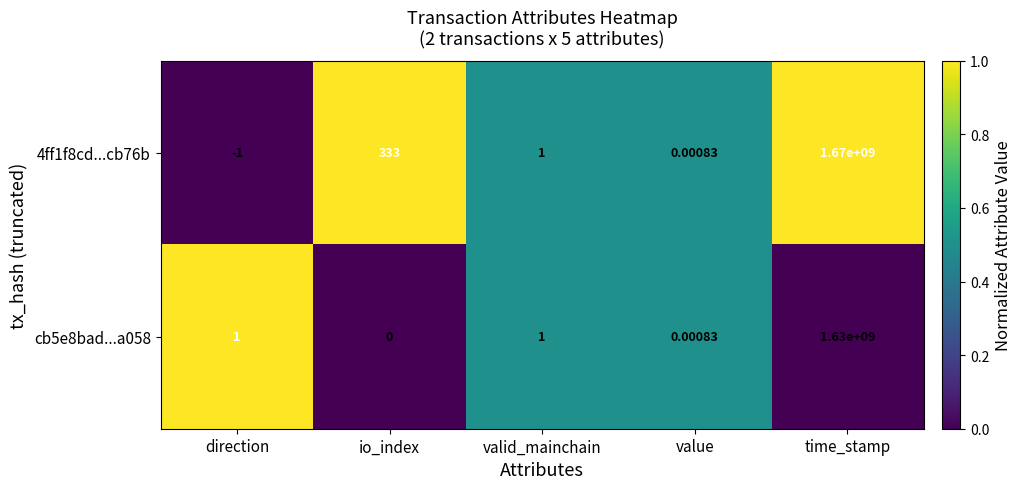

How many positive values does the 4ff1f8cd...cb76b series have?

4